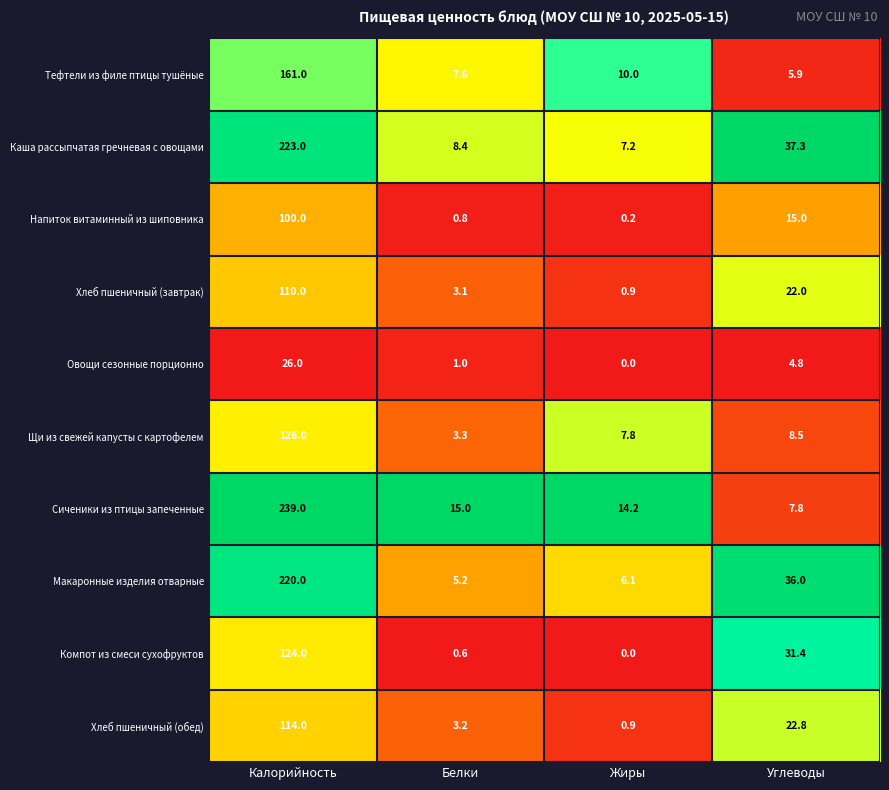

What is the spread (max minus min) of values at Белки?

14.4